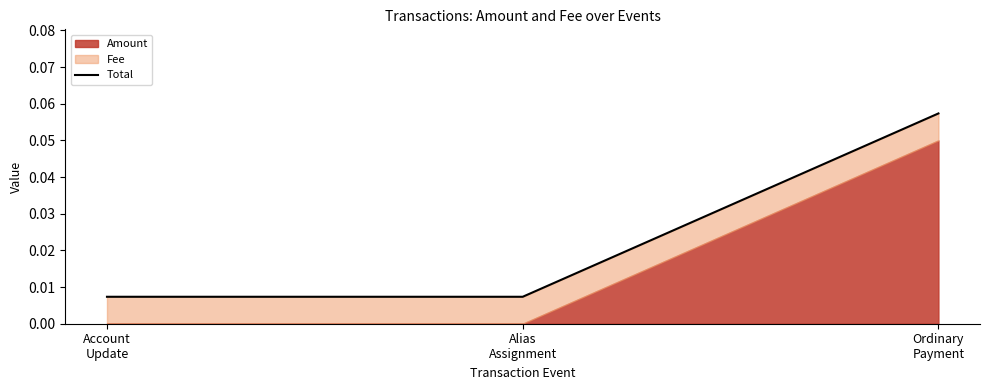

Is it true that the value at Ordinary
Payment is 0.1?

False